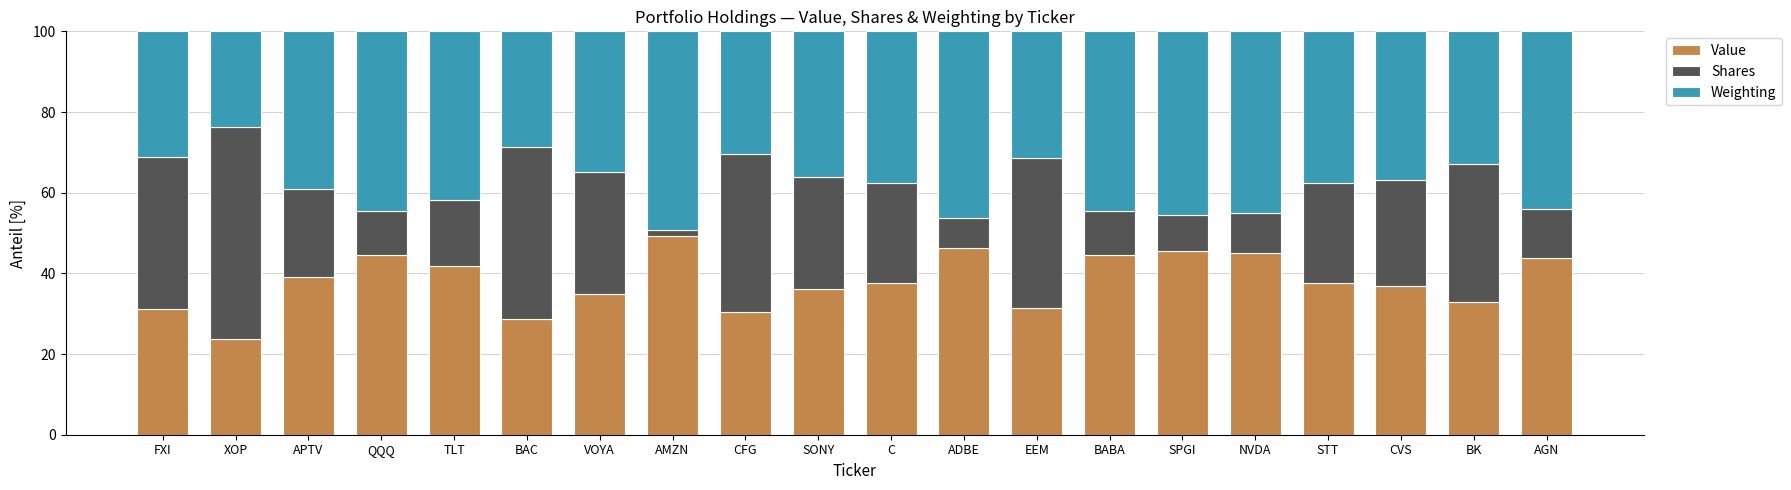

At which label is Value closest to 36?

SONY